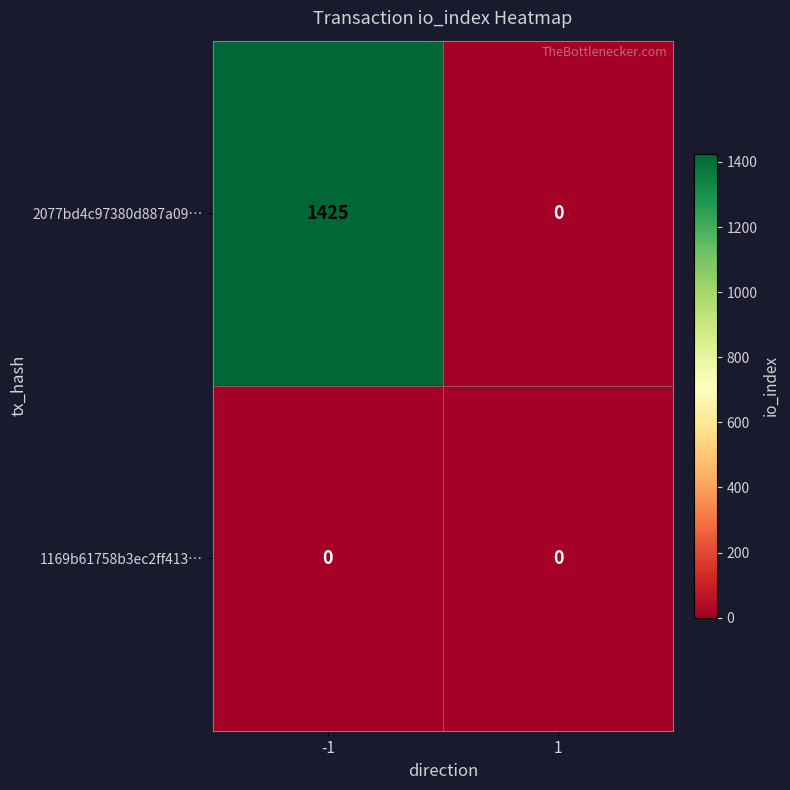

Rank the series at -1 from highest to lowest value.

2077bd4c97380d887a09…, 1169b61758b3ec2ff413…